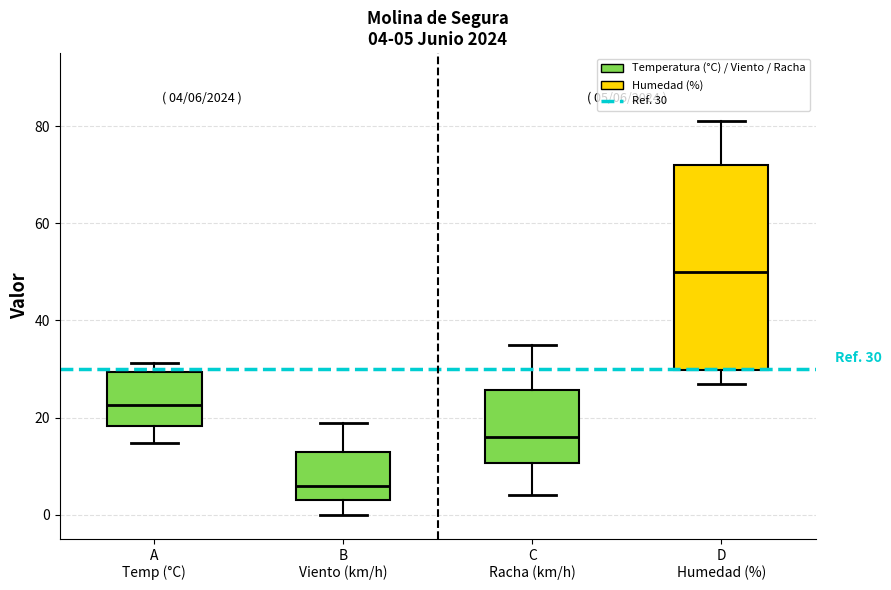

Comparing the boxes themselves (not the whiskers), which one is the tallest?

D Humedad (%)